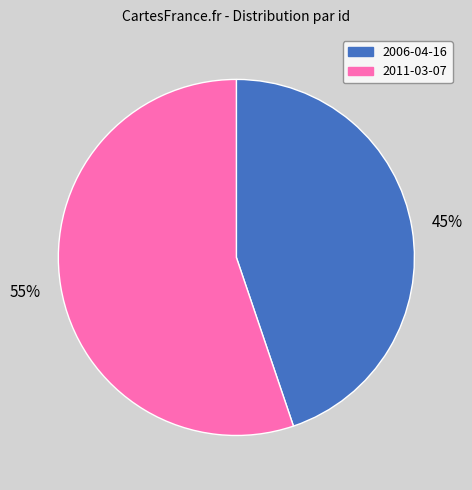

To the nearest percent, what is the combined percentage of 2011-03-07 and 2006-04-16?

100%